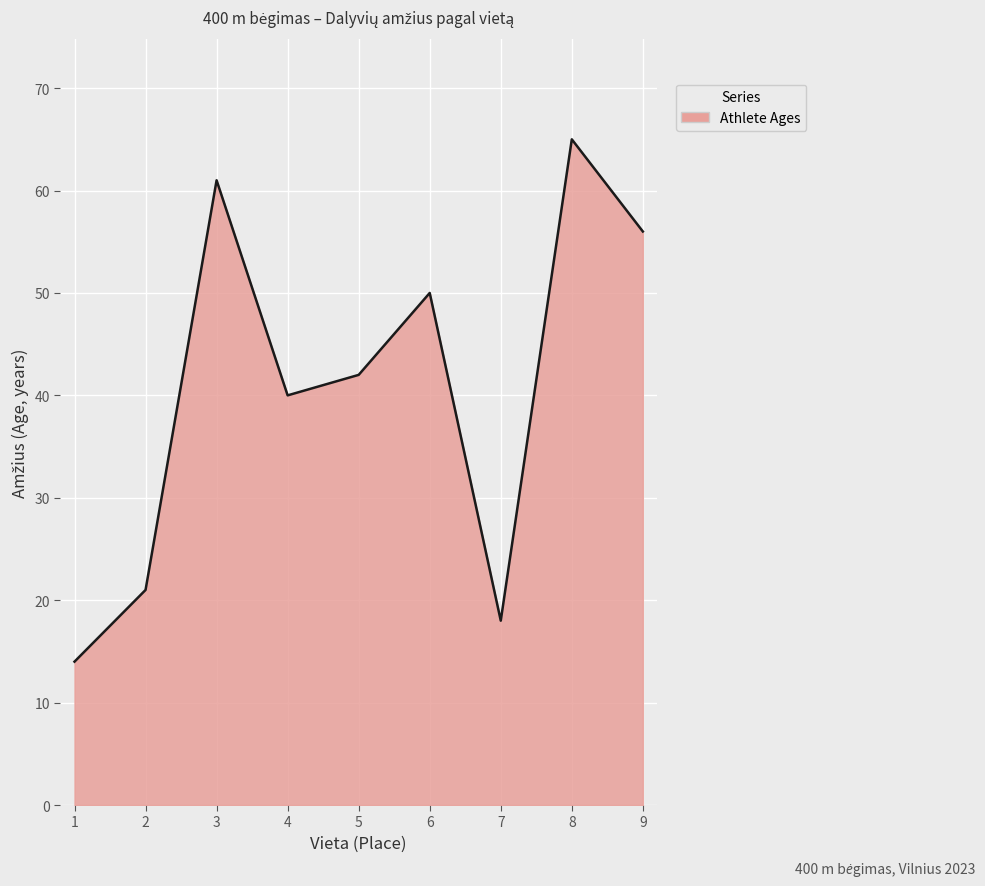

True or false: the data shows 12 at 2.

False